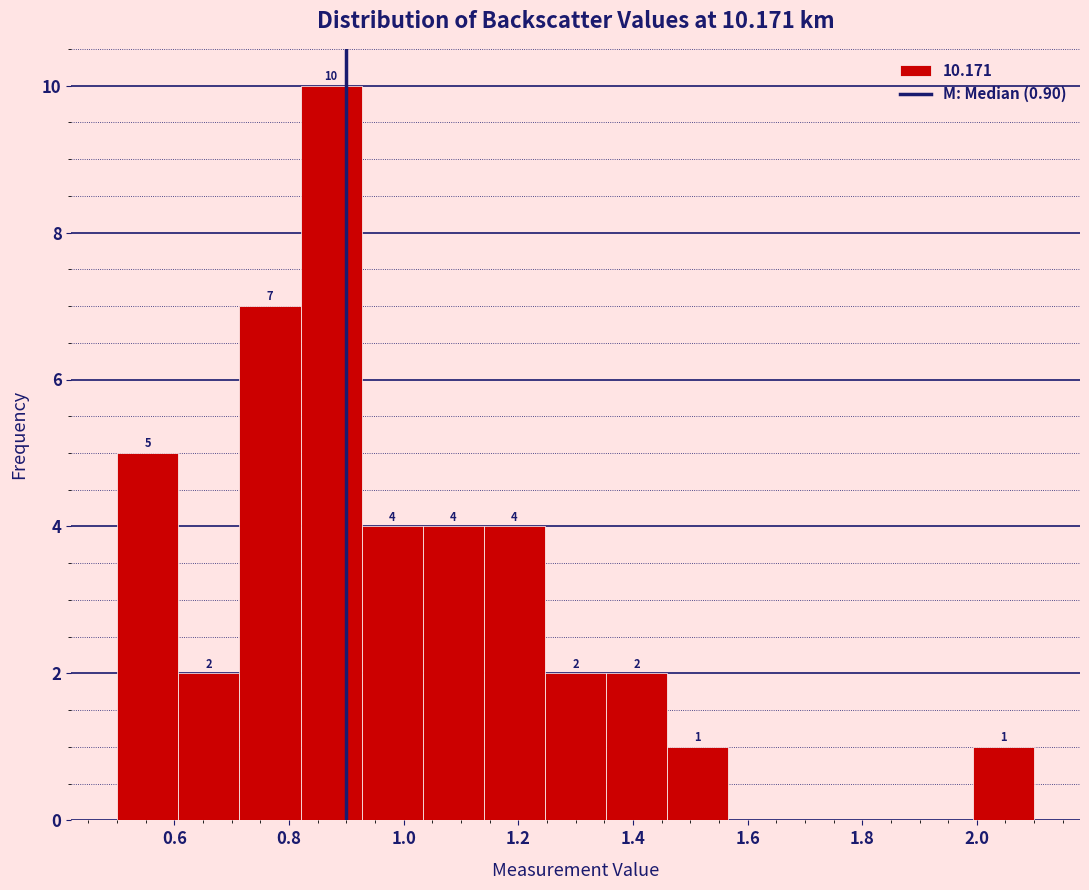

Which range on the x-axis has the tallest bar?

0.82 to 0.92